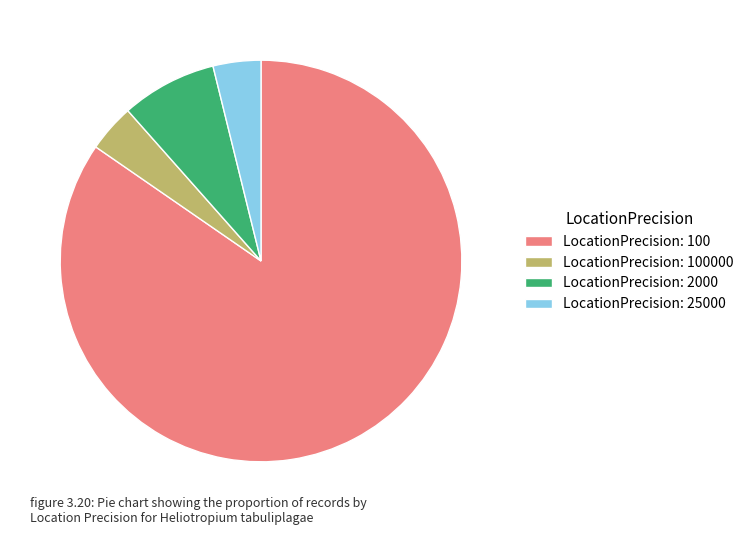

Combined, do LocationPrecision: 25000 and LocationPrecision: 100000 account for over 50%?

No